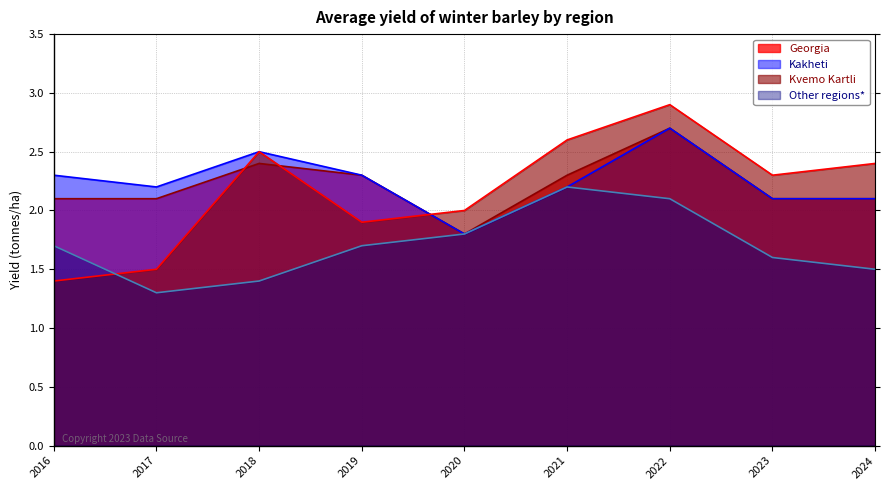

Reading left to right, transcribe all the data shown in this chart.

Georgia: 2016=2.1	2017=2.1	2018=2.4	2019=2.3	2020=1.8	2021=2.3	2022=2.7	2023=2.1	2024=2.1
Kakheti: 2016=2.3	2017=2.2	2018=2.5	2019=2.3	2020=1.8	2021=2.2	2022=2.7	2023=2.1	2024=2.1
Kvemo Kartli: 2016=1.4	2017=1.5	2018=2.5	2019=1.9	2020=2.0	2021=2.6	2022=2.9	2023=2.3	2024=2.4
Other regions*: 2016=1.7	2017=1.3	2018=1.4	2019=1.7	2020=1.8	2021=2.2	2022=2.1	2023=1.6	2024=1.5